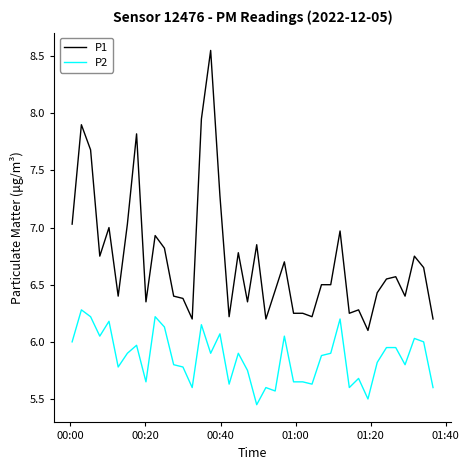

Which series has the largest range (max minus min)?

P1